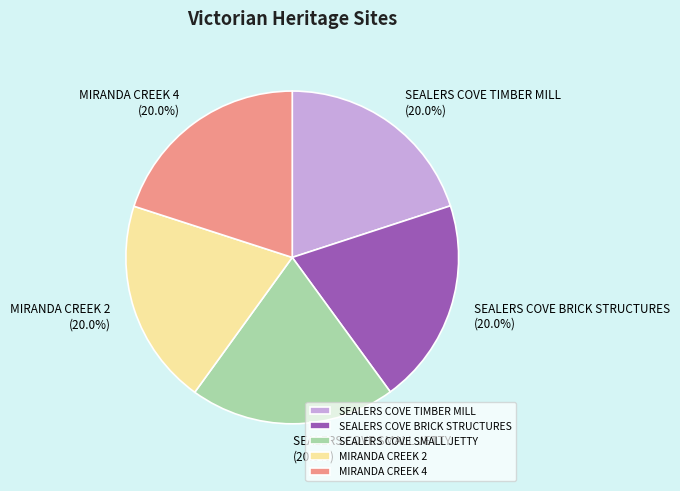

To the nearest percent, what percentage of the pie is MIRANDA CREEK 2?

20%